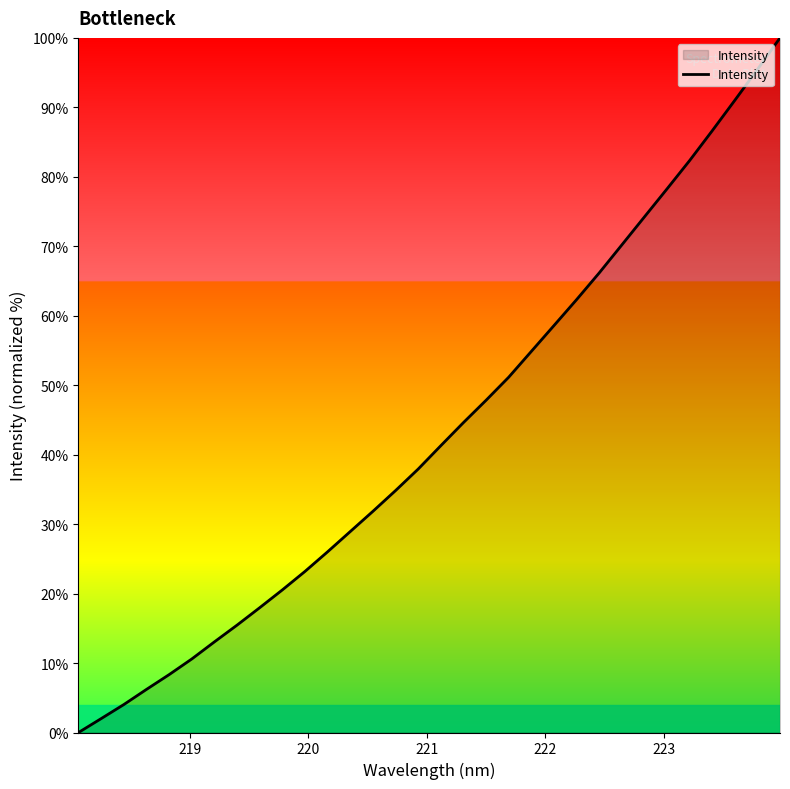

What is the greatest value displayed?

100.0